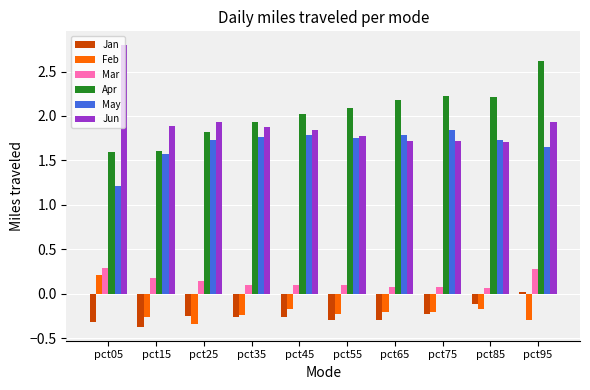

The value of Apr at pct25 is 1.1. True or false?

False